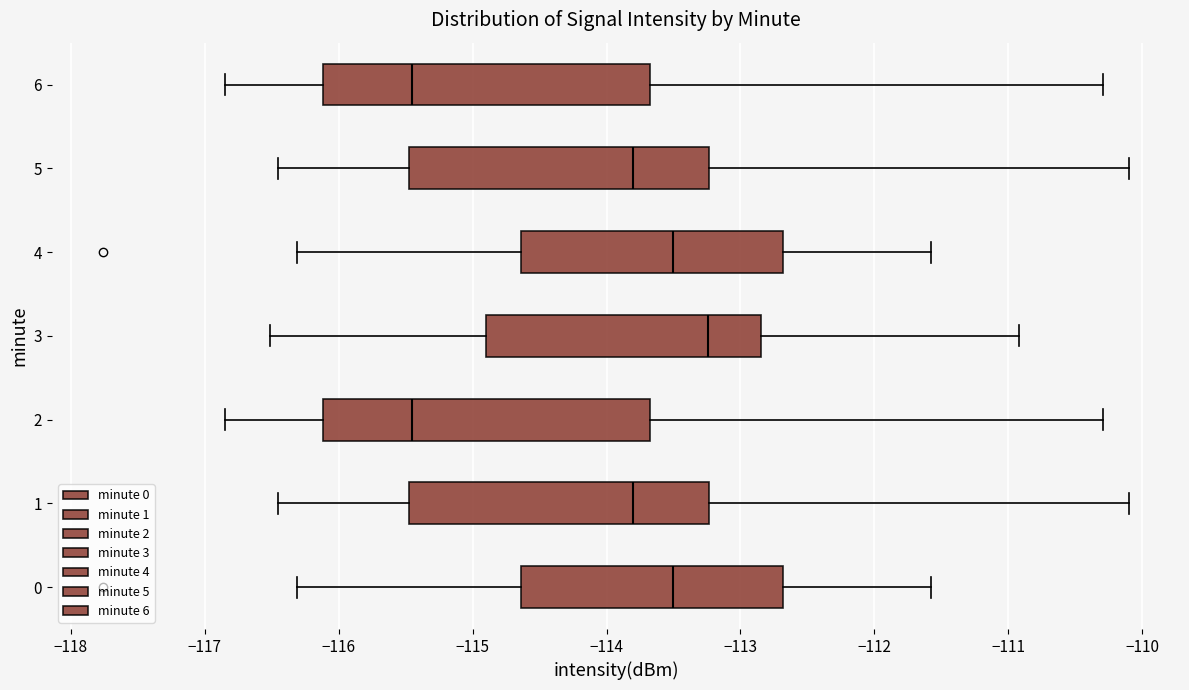

Where does the right whisker of the box at y = 0 end on the x-axis? The values are not printed on the chart, so give them approximately, as read against the axis.

-111.6